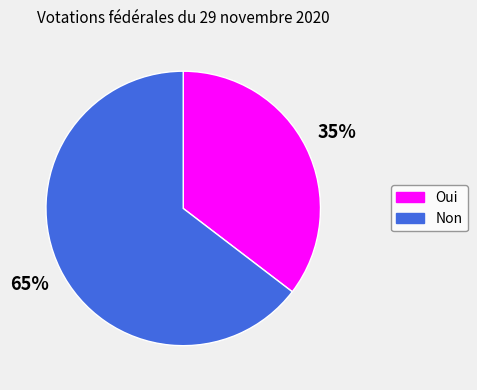

True or false: Non accounts for 51% of the total.

False